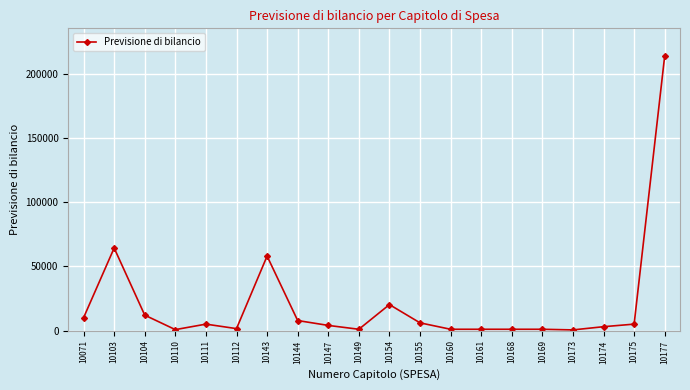

True or false: the data has more than 0 interior local peaks.

True